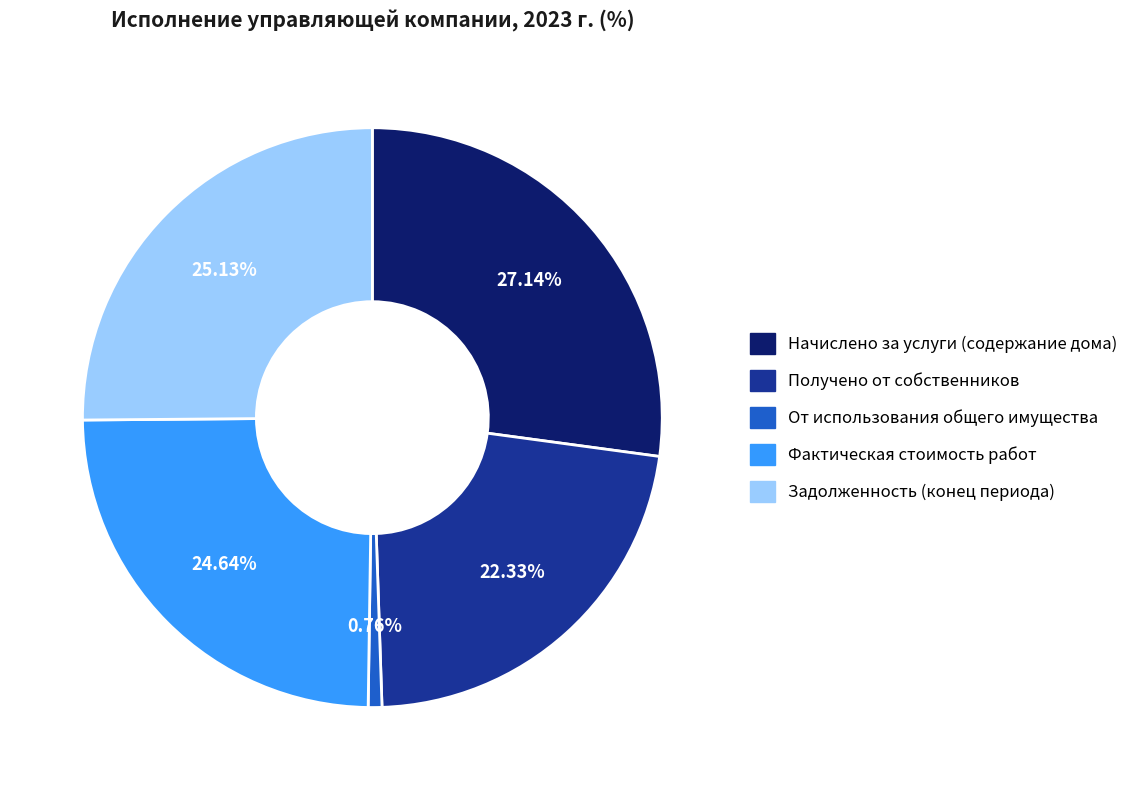

Which has a higher value, Фактическая стоимость работ or Получено от собственников?

Фактическая стоимость работ